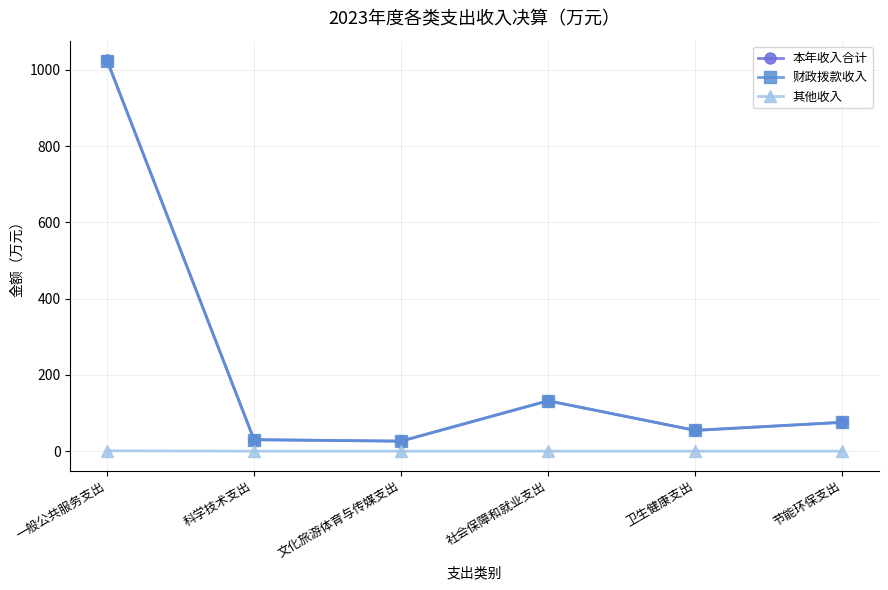

What is the maximum value shown in the chart?

1025.5